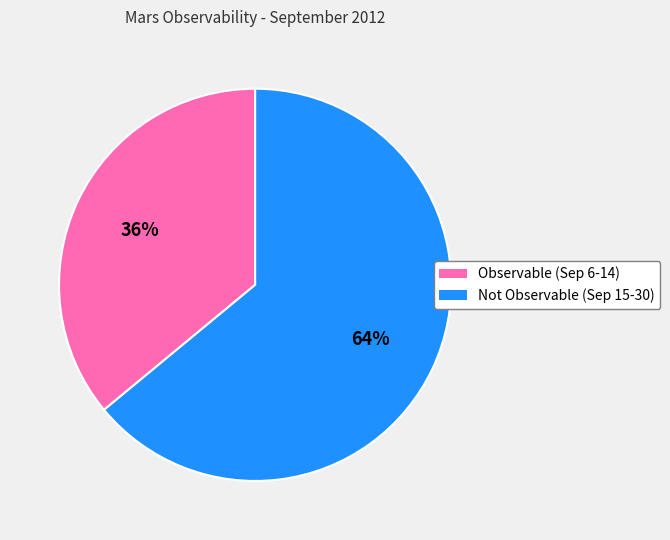

What is the largest slice in the pie chart?

Not Observable (Sep 15-30)